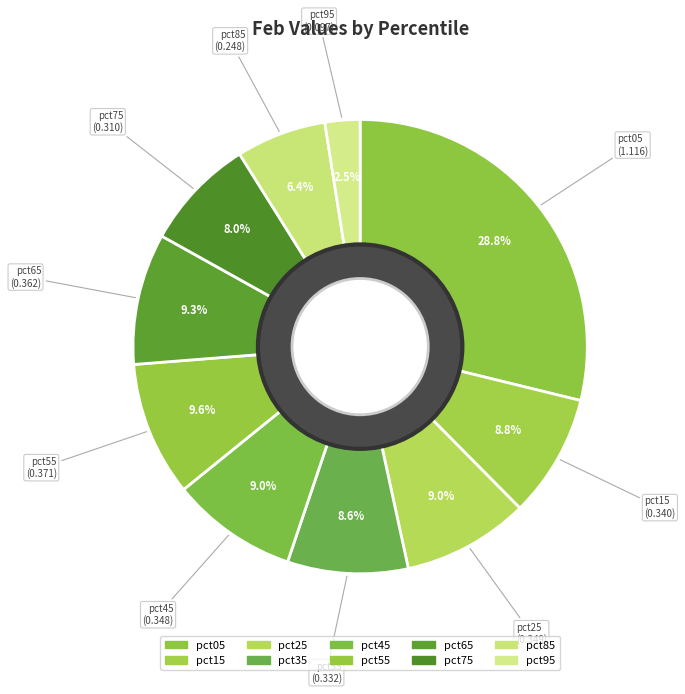

How much of the chart is everything except pct75?

92.0%